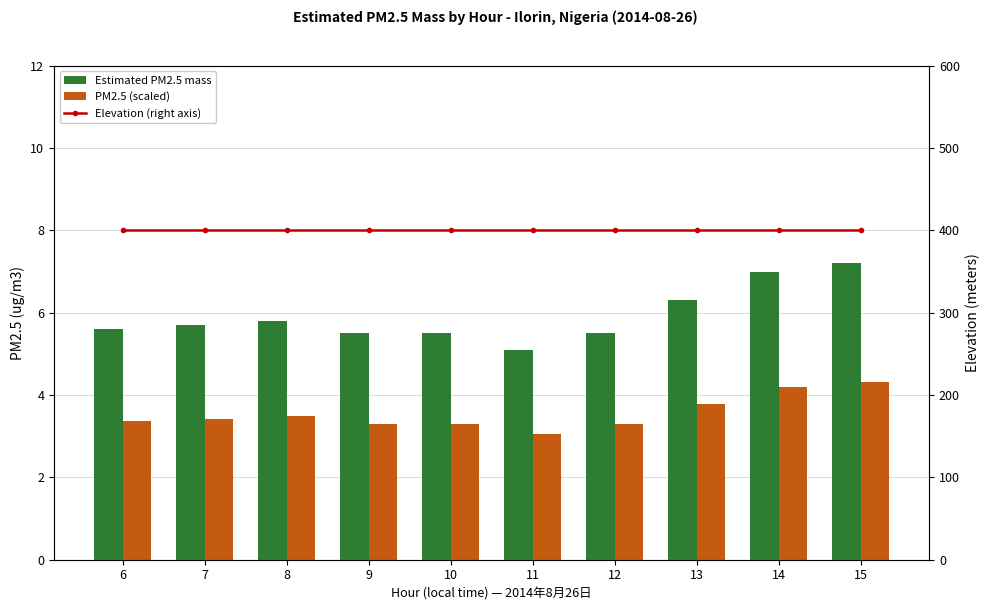

What is the difference between the Estimated PM2.5 mass values at 15 and 7?

1.5